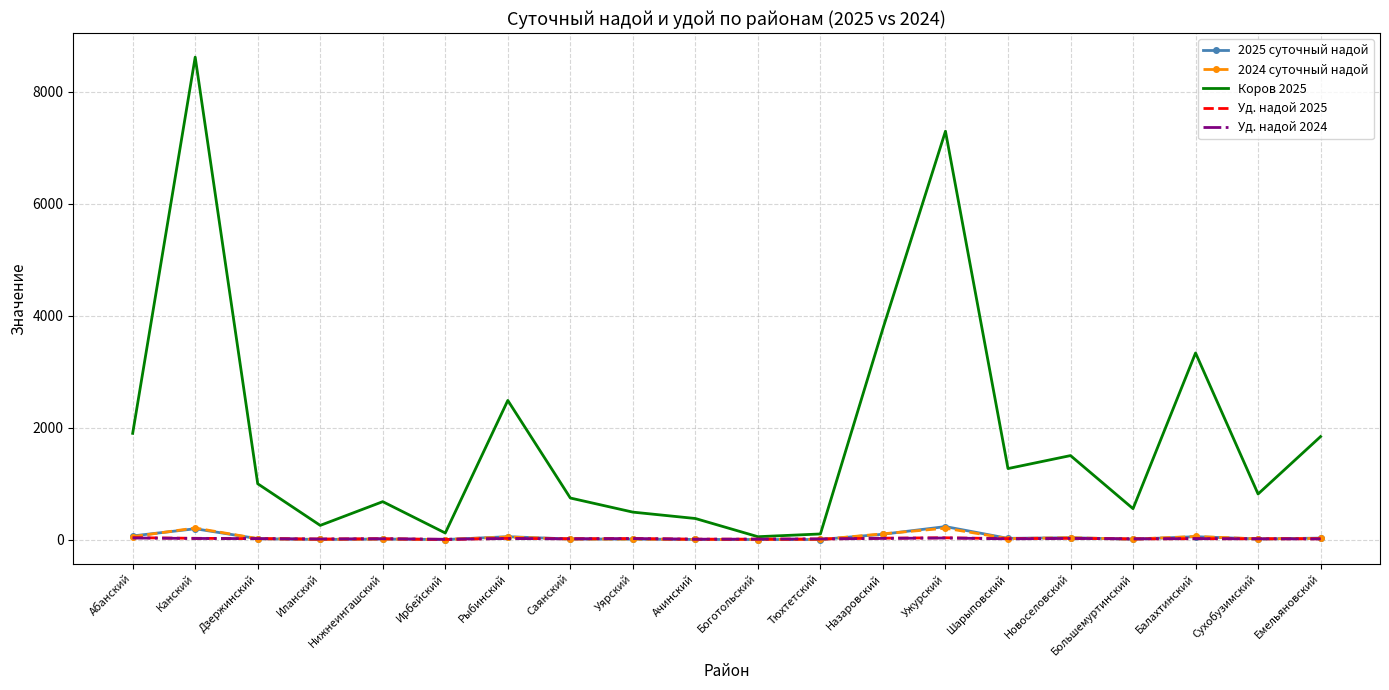

Which series has the largest range (max minus min)?

Коров 2025